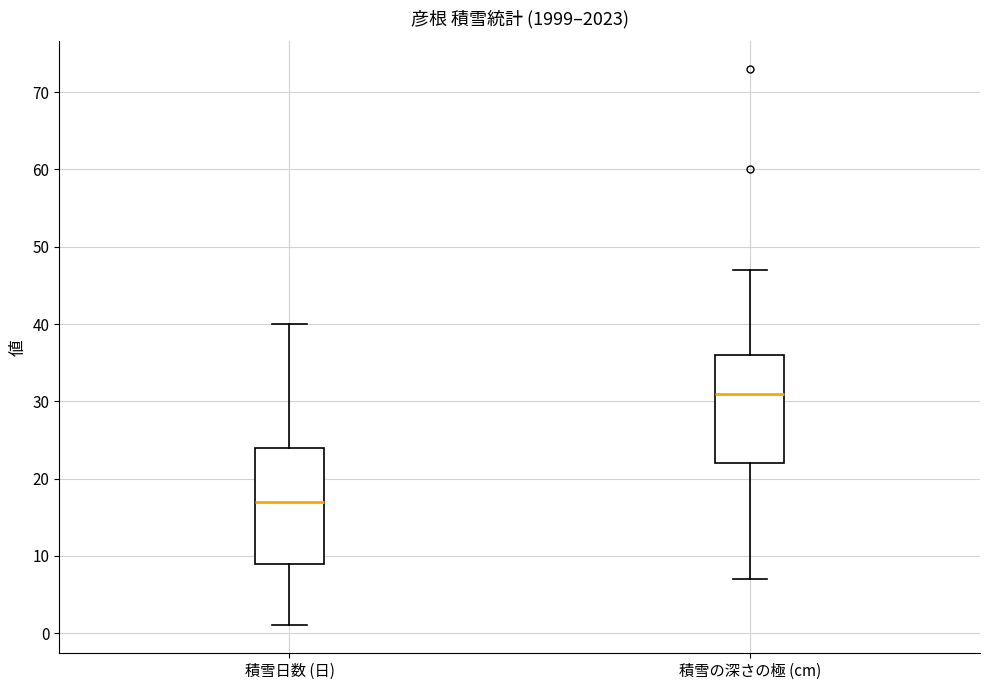

Which box has the lowest median line?

積雪日数 (日)